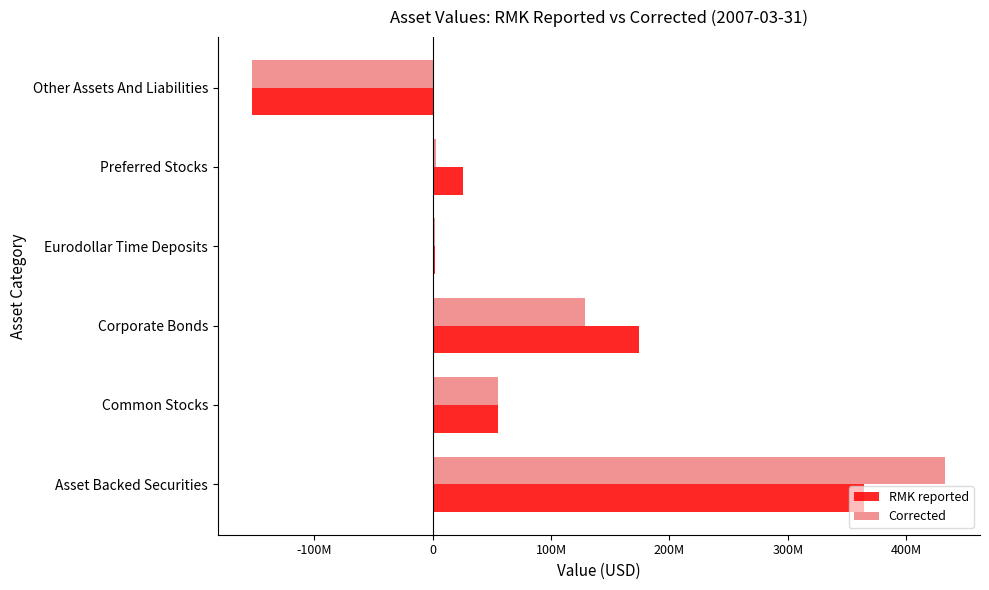

At which category is the sum across all series the highest?

Asset Backed Securities